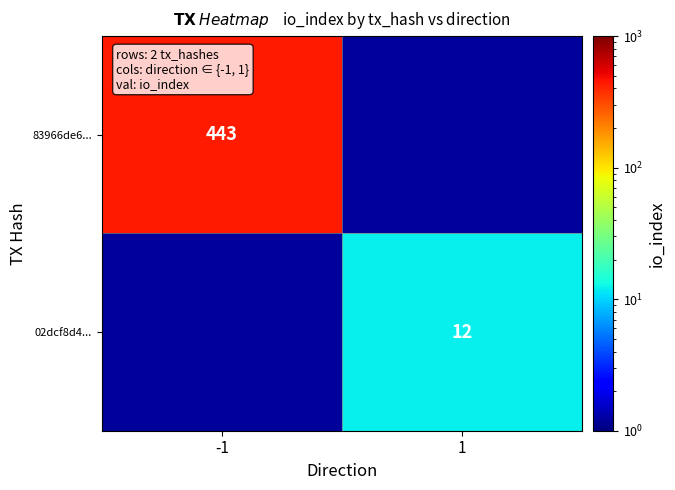

What is the sum of the 83966de6... values at 1 and -1?

444.2